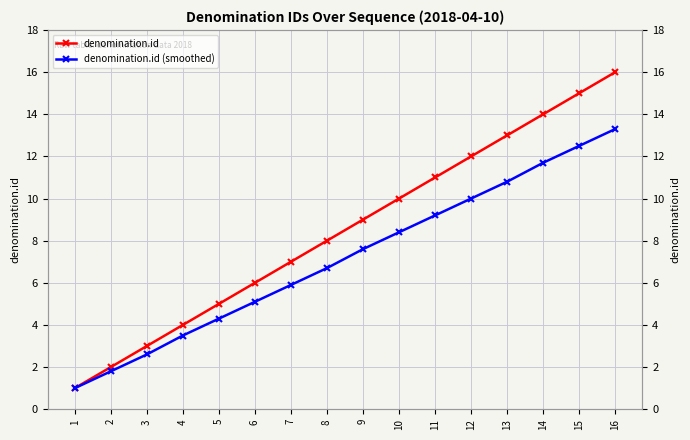

Does the chart have visible grid lines?

Yes